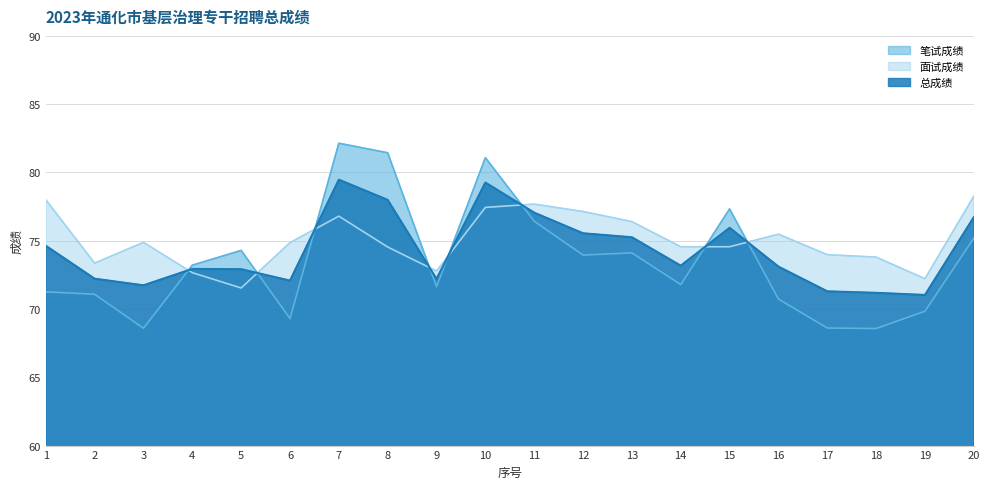

Where is 笔试成绩 nearest to the value 75?

20